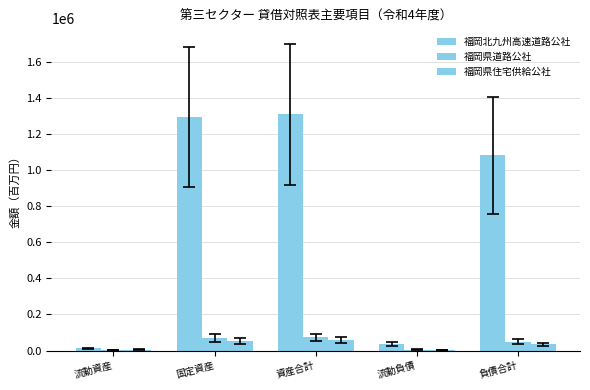

The value of 福岡県道路公社 at 流動資産 is 478. True or false?

False